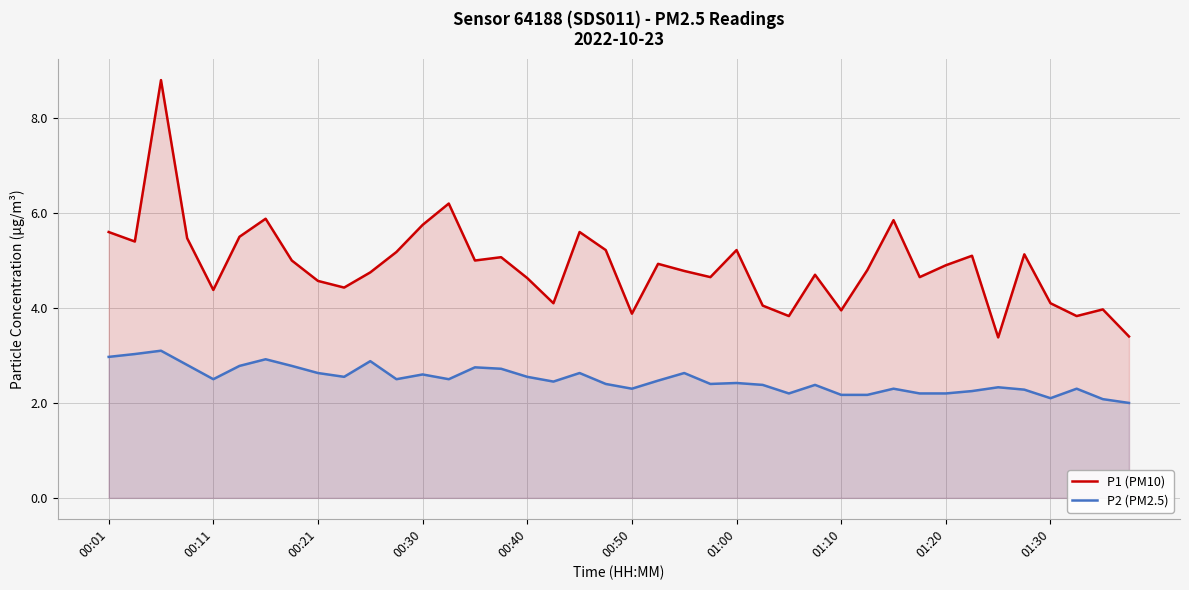

What is the total value across all series at 38?

6.1